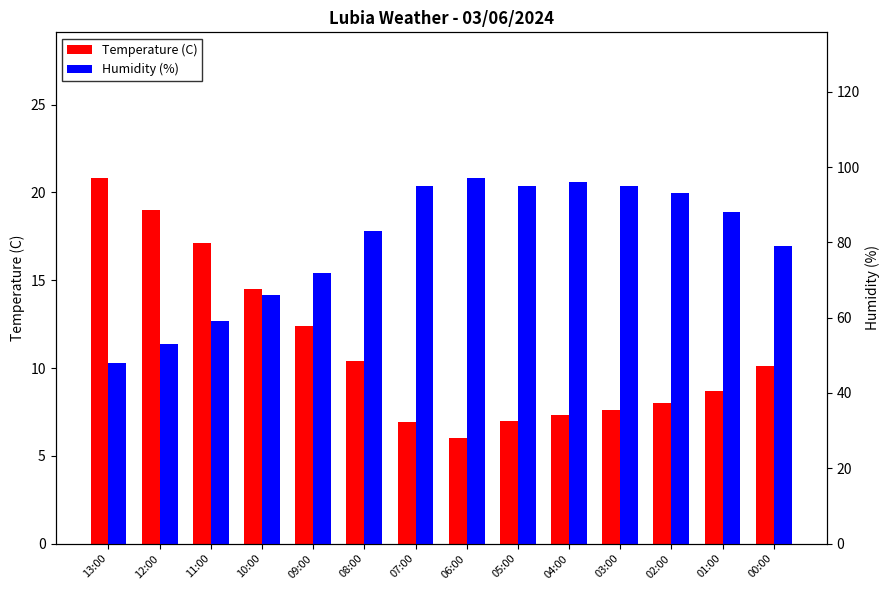

How many data points in Temperature (C) are less than 10?

7